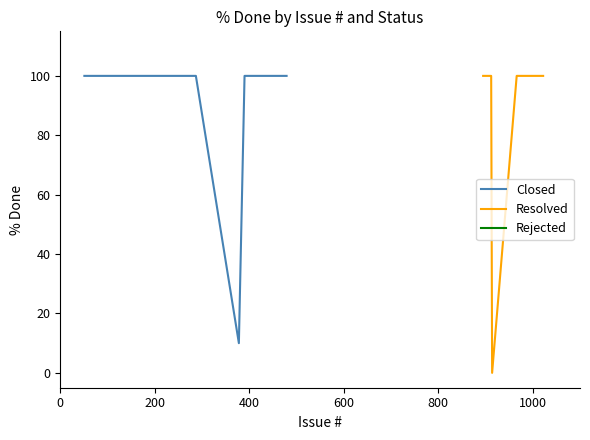

What is the minimum value for Closed?

10